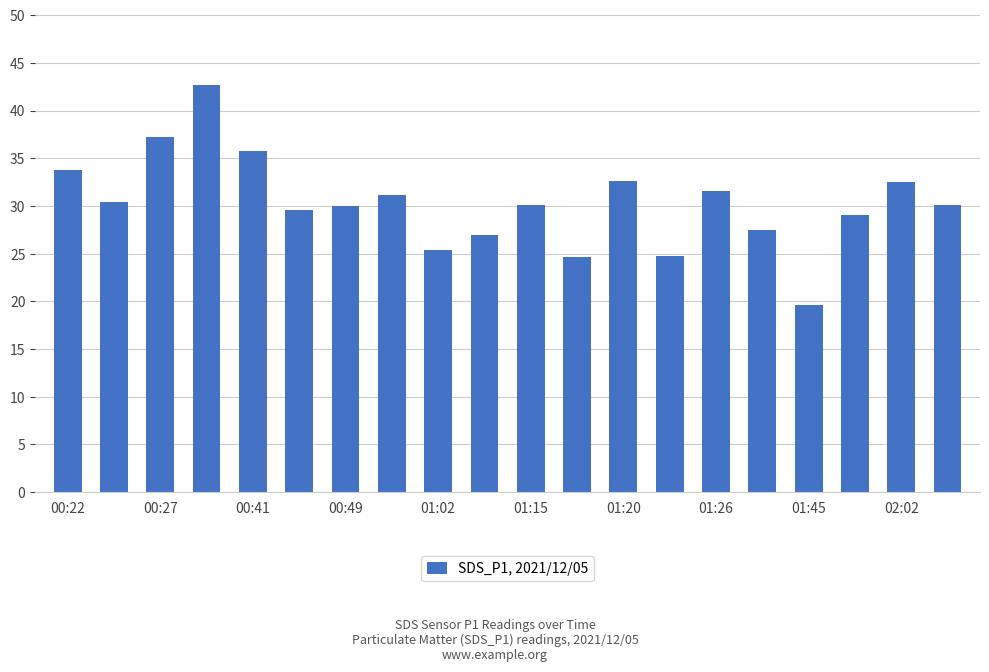

What is the smallest value displayed?

19.6